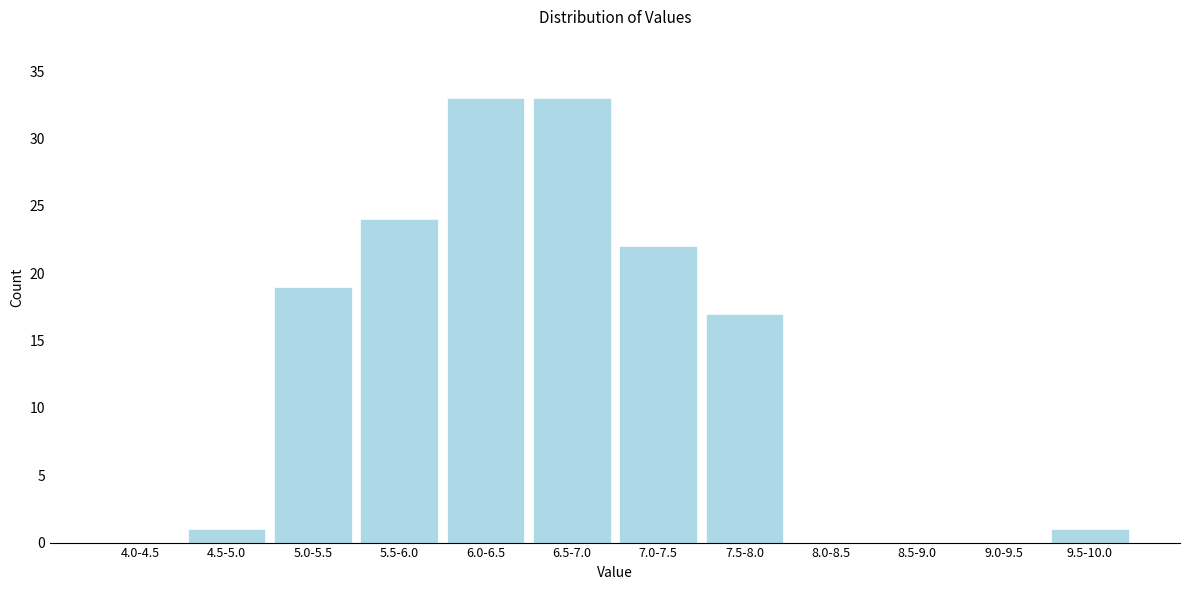

Reading right to left, extract all data points from this chart.

9.5-10.0=1	9.0-9.5=0	8.5-9.0=0	8.0-8.5=0	7.5-8.0=17	7.0-7.5=22	6.5-7.0=33	6.0-6.5=33	5.5-6.0=24	5.0-5.5=19	4.5-5.0=1	4.0-4.5=0